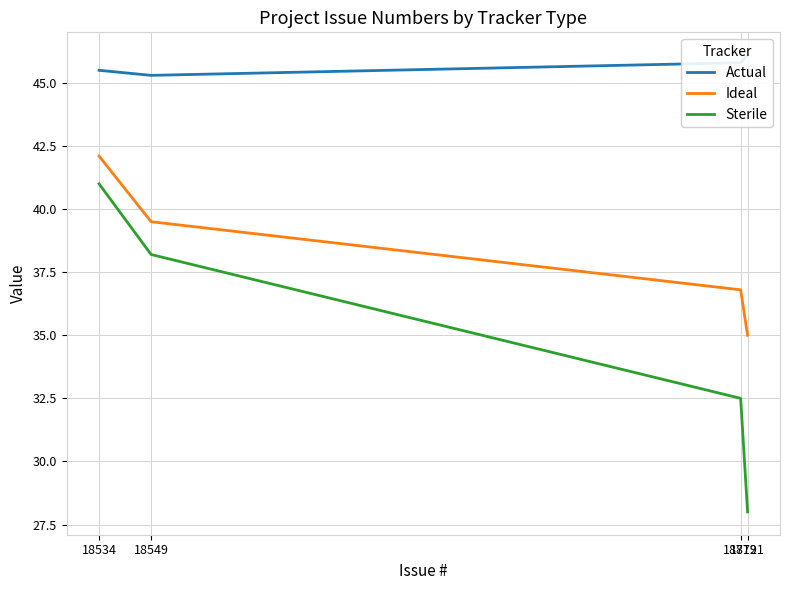

True or false: Sterile has more than 2 points higher than both neighbors.

False